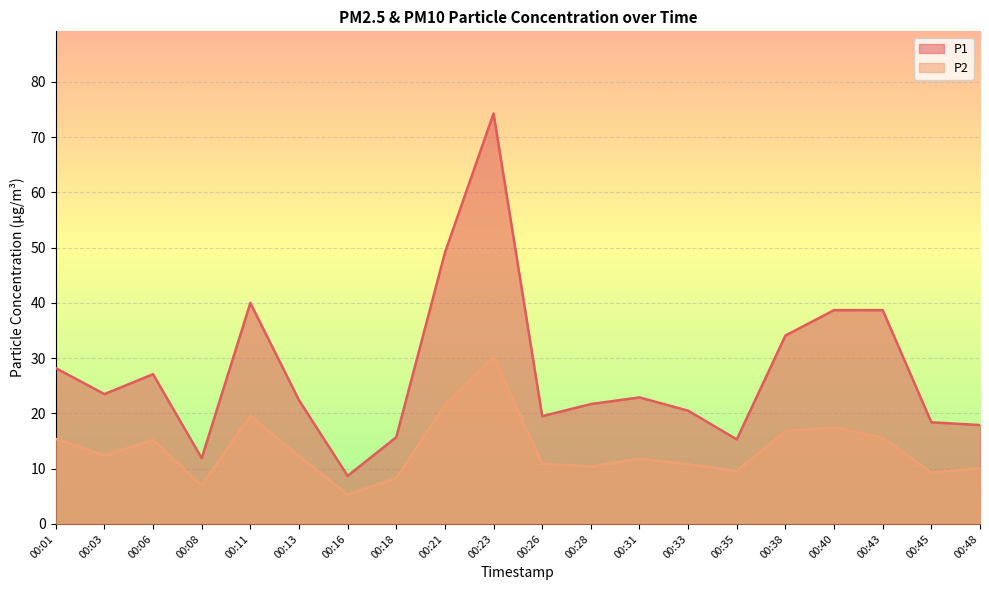

What is the value of the P2 point at the 13th from the left?

11.8